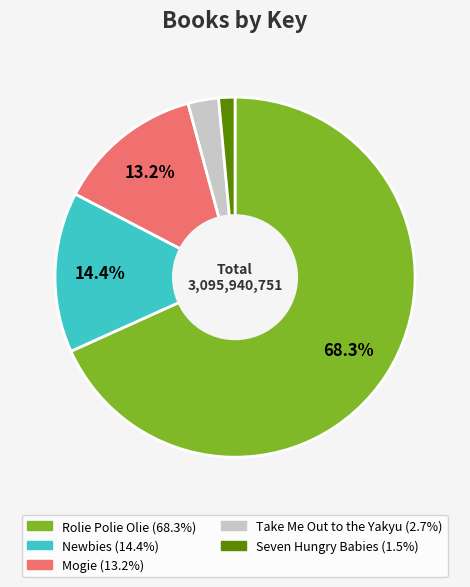

What percentage is the Seven Hungry Babies slice, to the nearest percent?

1%